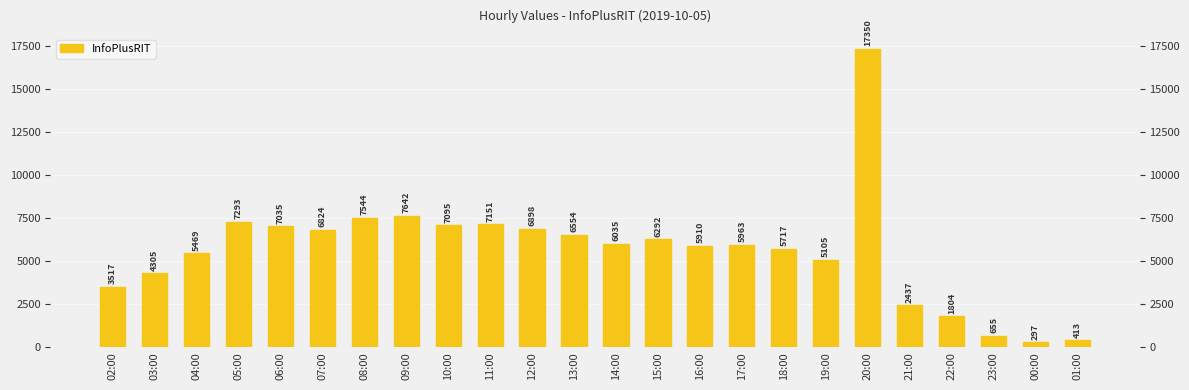

What is the label of the 8th bar from the left?

09:00